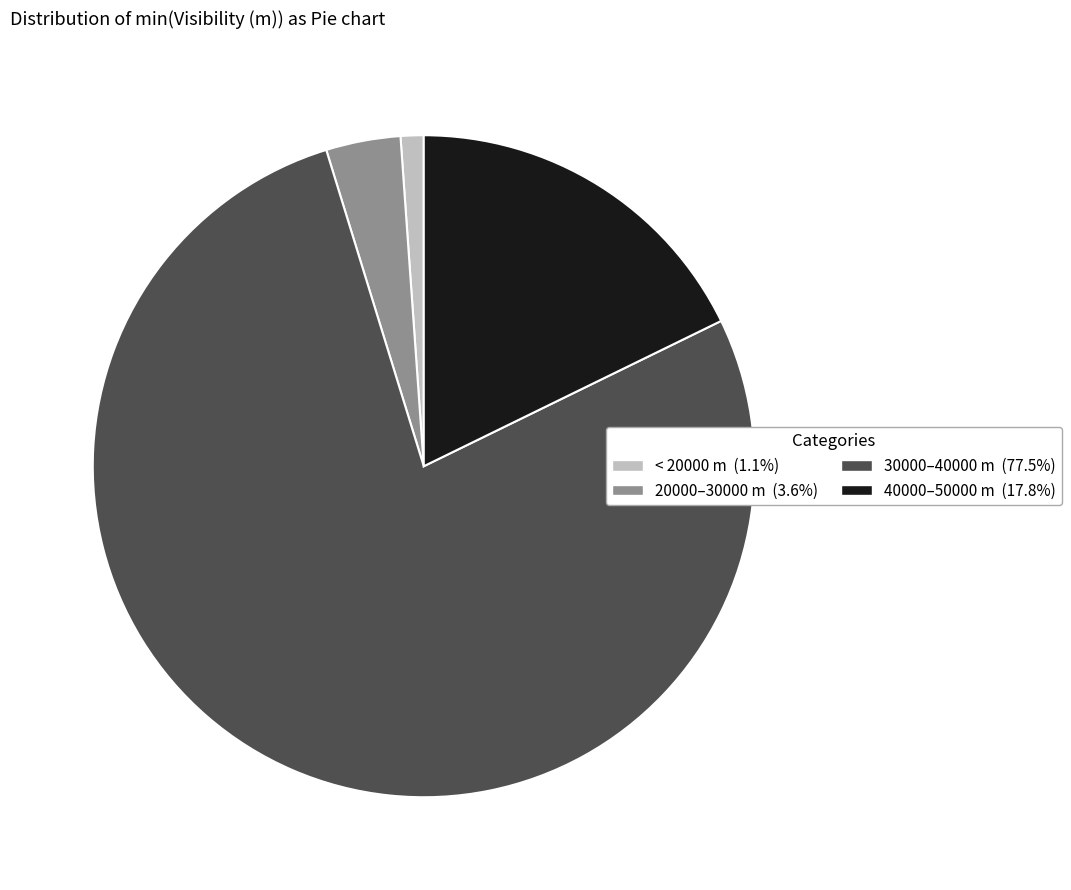

Is there any slice that represents more than half of the pie?

Yes